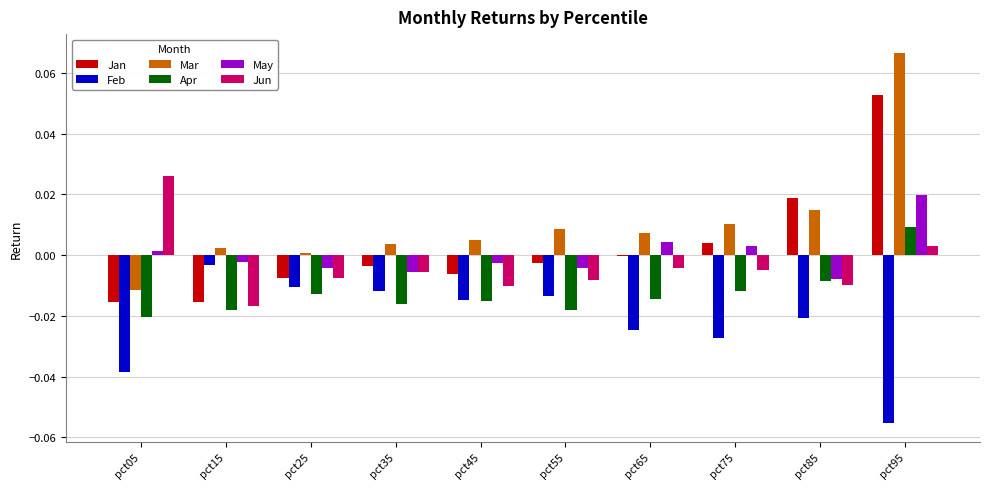

Is it true that Mar equals 0.0 at pct75?

True